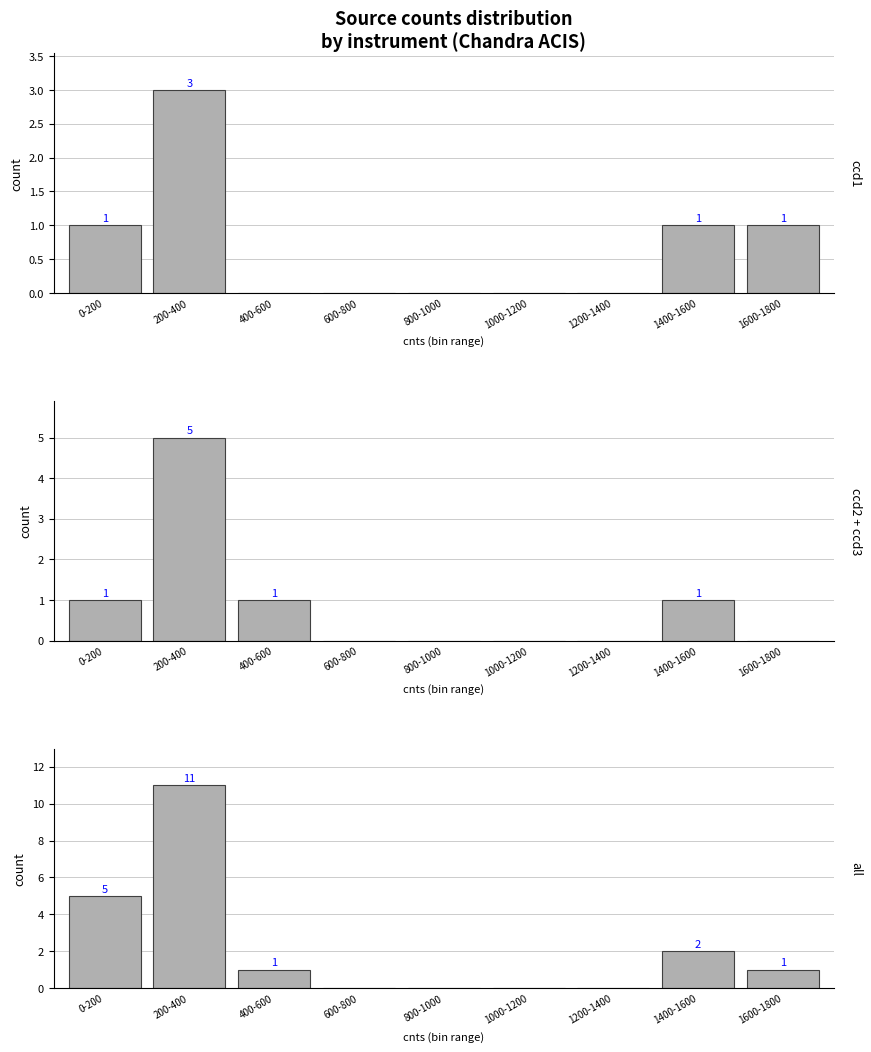

Reading right to left, extract all data points from this chart.

ccd1 sources: 1600-1800=1	1400-1600=1	1200-1400=0	1000-1200=0	800-1000=0	600-800=0	400-600=0	200-400=3	0-200=1
ccd2+ccd3 sources: 1600-1800=0	1400-1600=1	1200-1400=0	1000-1200=0	800-1000=0	600-800=0	400-600=1	200-400=5	0-200=1
all sources: 1600-1800=1	1400-1600=2	1200-1400=0	1000-1200=0	800-1000=0	600-800=0	400-600=1	200-400=11	0-200=5